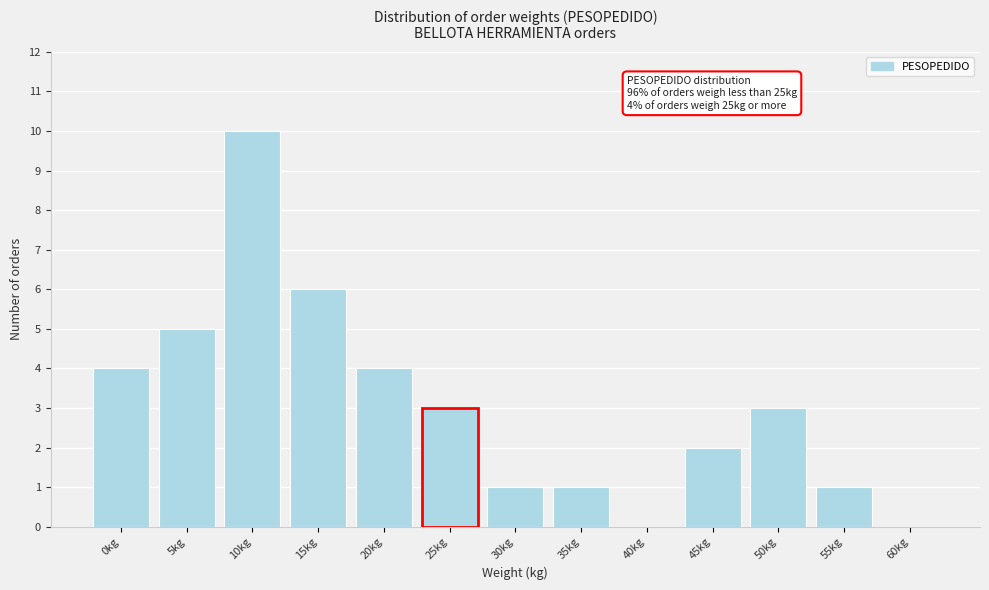

Reading left to right, transcribe all the data shown in this chart.

0kg=4	5kg=5	10kg=10	15kg=6	20kg=4	25kg=3	30kg=1	35kg=1	40kg=0	45kg=2	50kg=3	55kg=1	60kg=0